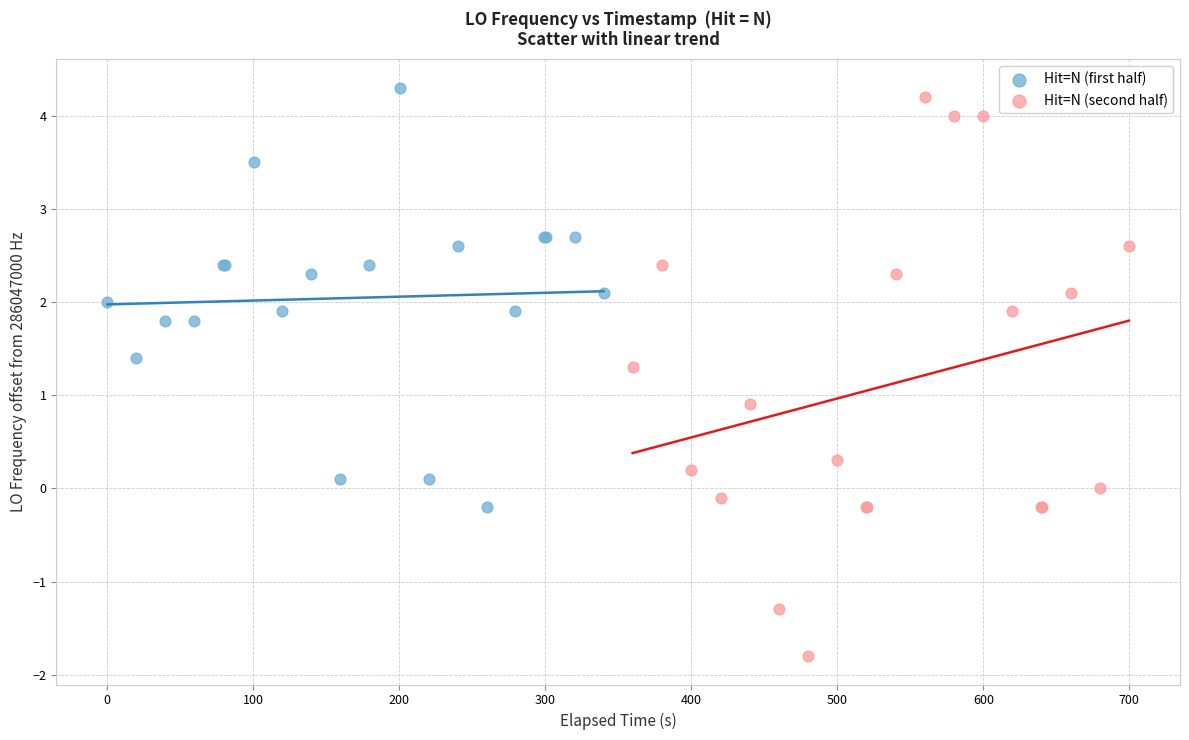

Which series has the widest spread of Y values?

Hit=N (second half)